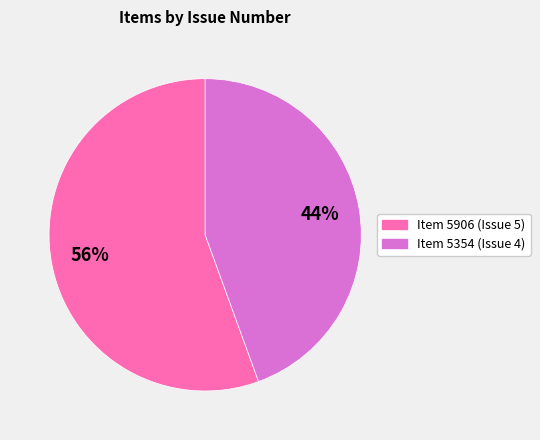

Does any single category account for the majority?

Yes